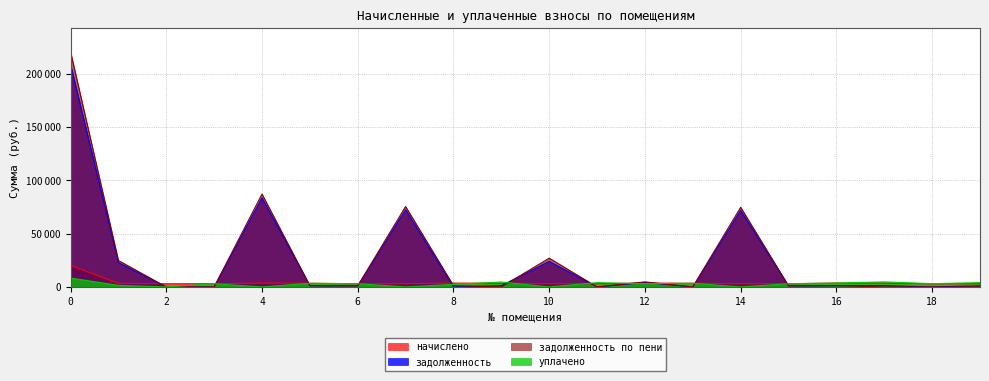

List the series in order of their peak value, lowest first.

уплачено, начислено, задолженность, задолженность по пени